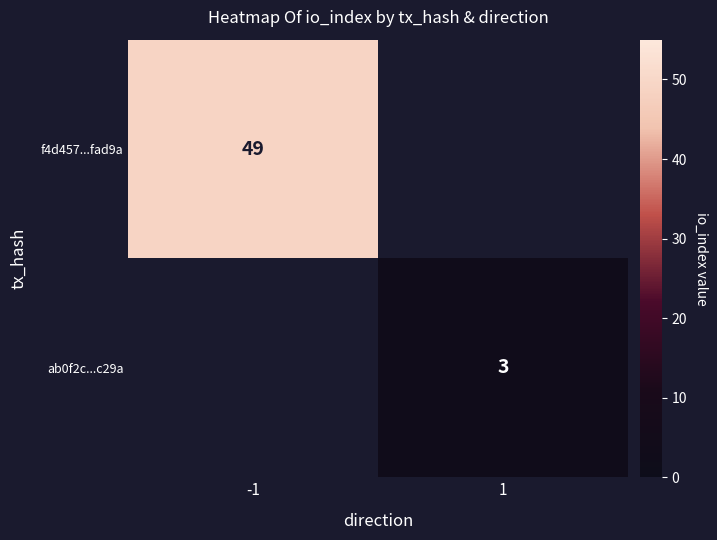

True or false: f4d457...fad9a has a value of 73 at -1.

False